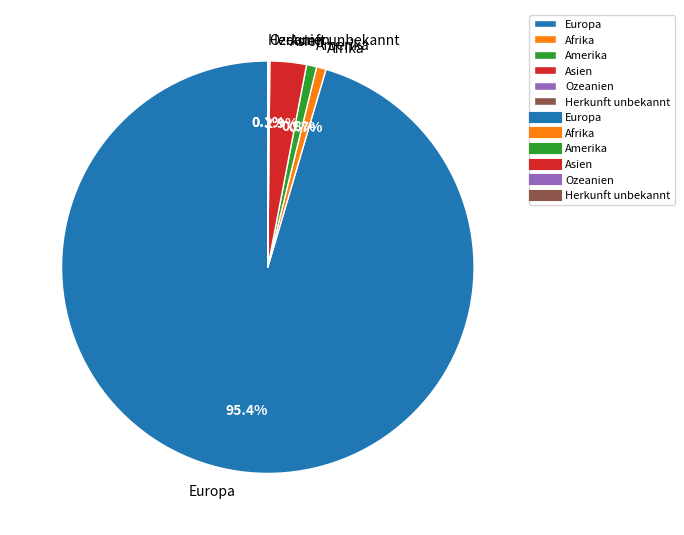

What is the ratio of the value at Asien to the value at Afrika?

3.8